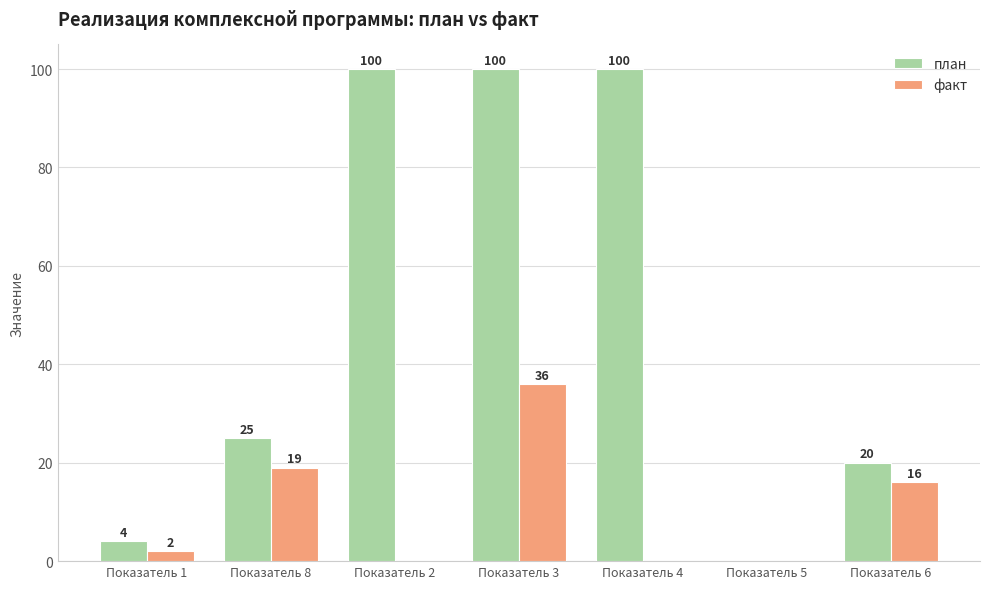

How many groups of bars are there?

7